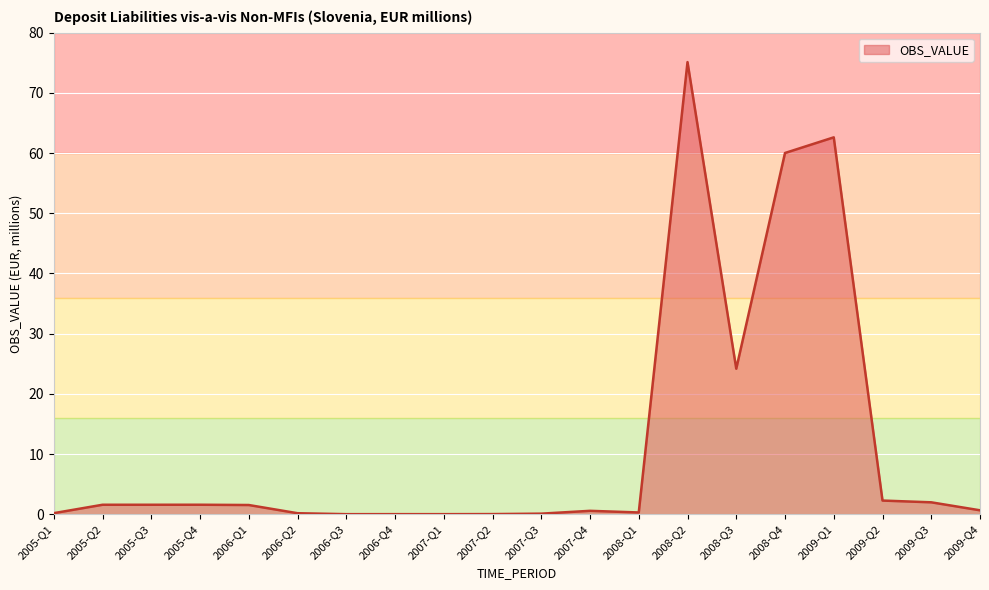

What is the change in value from 2007-Q4 to 2009-Q3?

+1.4